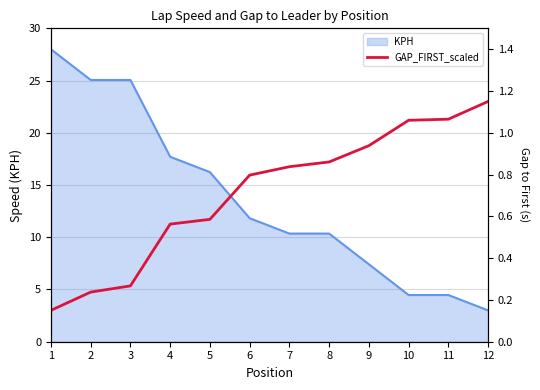

What is the smallest value displayed?

3.0